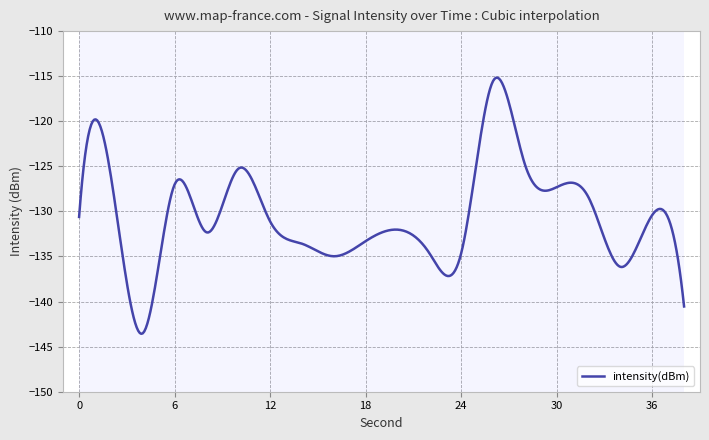

What is the difference between the maximum and minimum values?

28.4